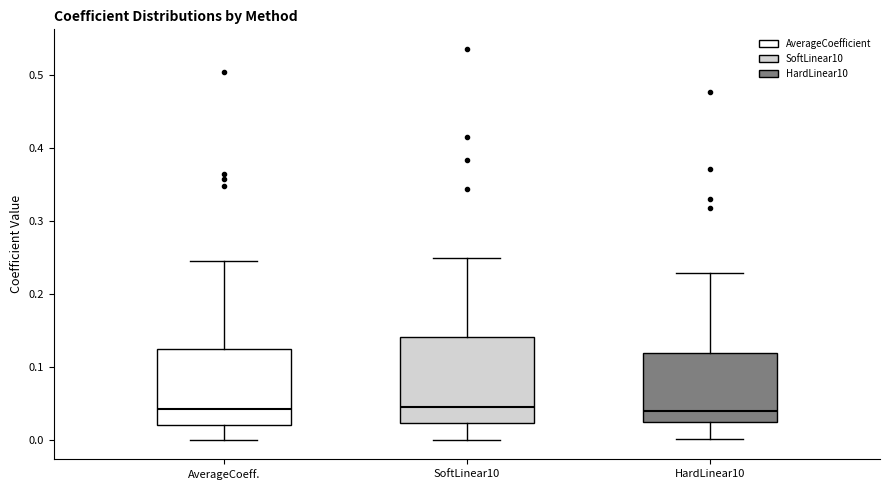

Reading left to right, transcribe this box plot: for each box, give where its median line is, the range the box spans, and where its two whiskers end, as read against the y-axis. The values are not printed on the chart, so give them approximately, as read against the axis.

AverageCoeff.: median 0.04, box 0.02 to 0.12, whiskers 0.00 to 0.25
SoftLinear10: median 0.04, box 0.02 to 0.14, whiskers 0.00 to 0.25
HardLinear10: median 0.04, box 0.02 to 0.12, whiskers 0.00 to 0.23